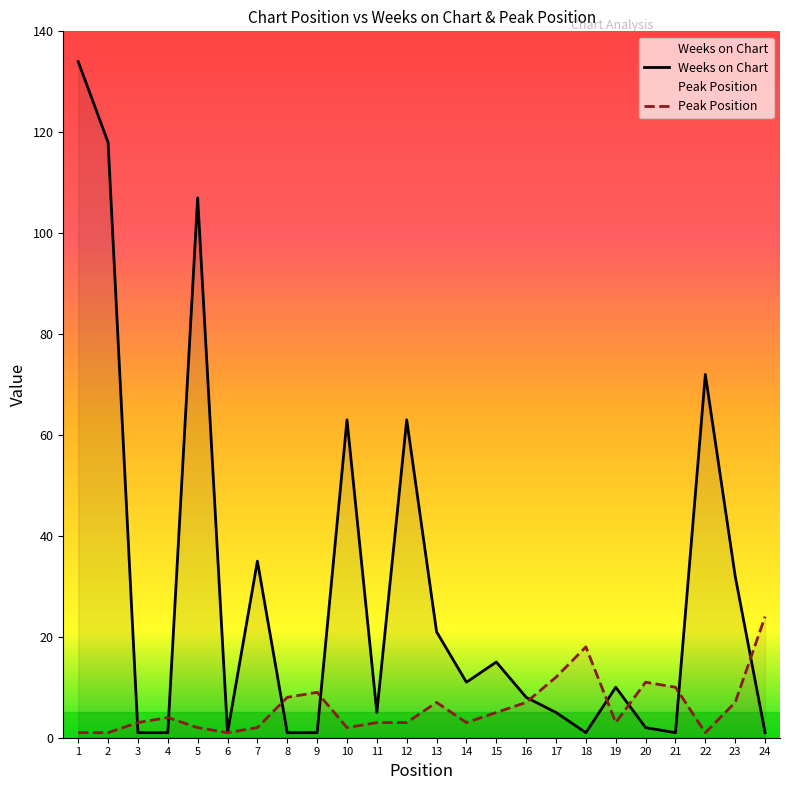

At which label does Peak Position reach its peak?

24